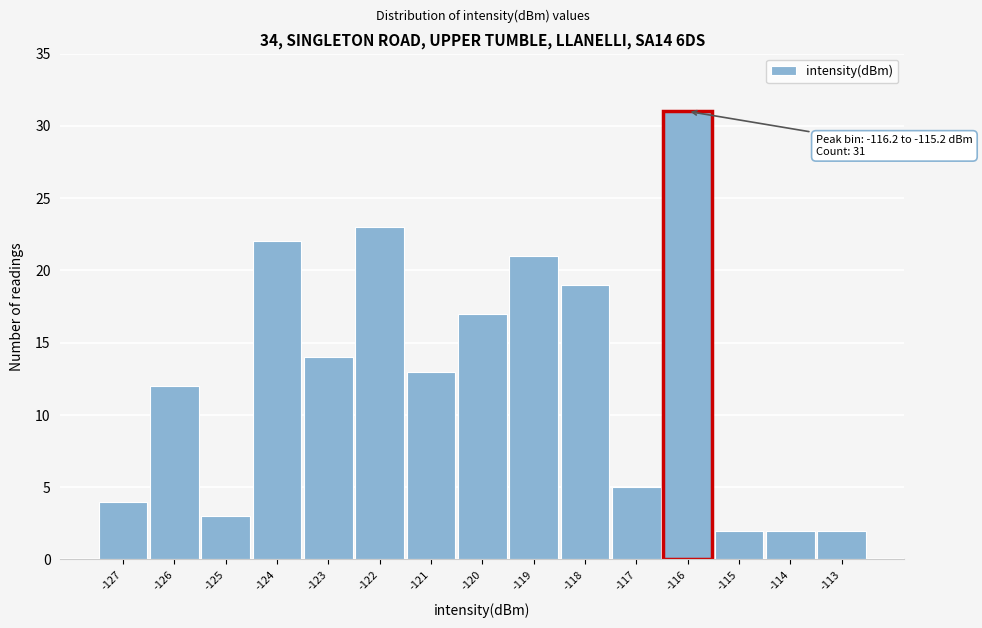

Reading left to right, list all the values displayed in this chart.

4	12	3	22	14	23	13	17	21	19	5	31	2	2	2